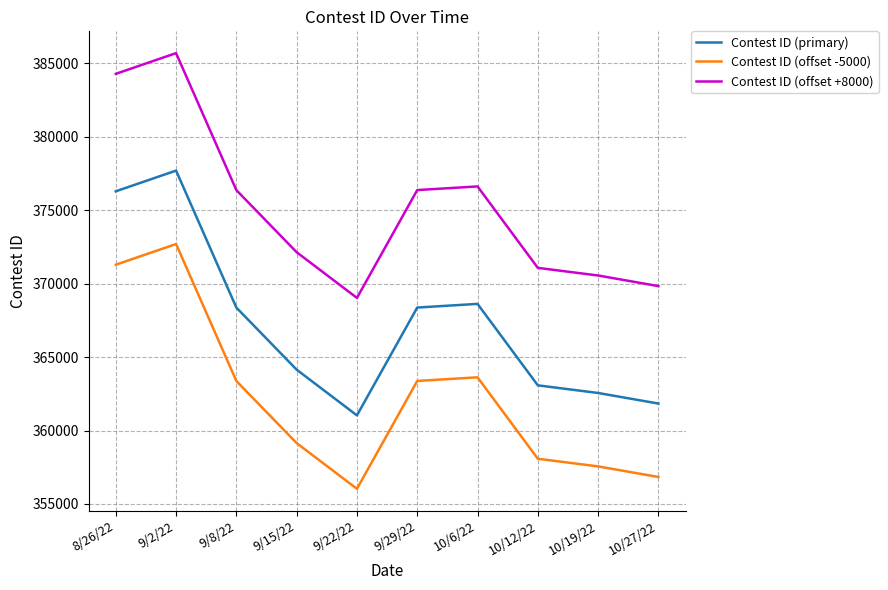

What is the difference between the maximum and second lowest values in the Contest ID (offset -5000) series?

15866